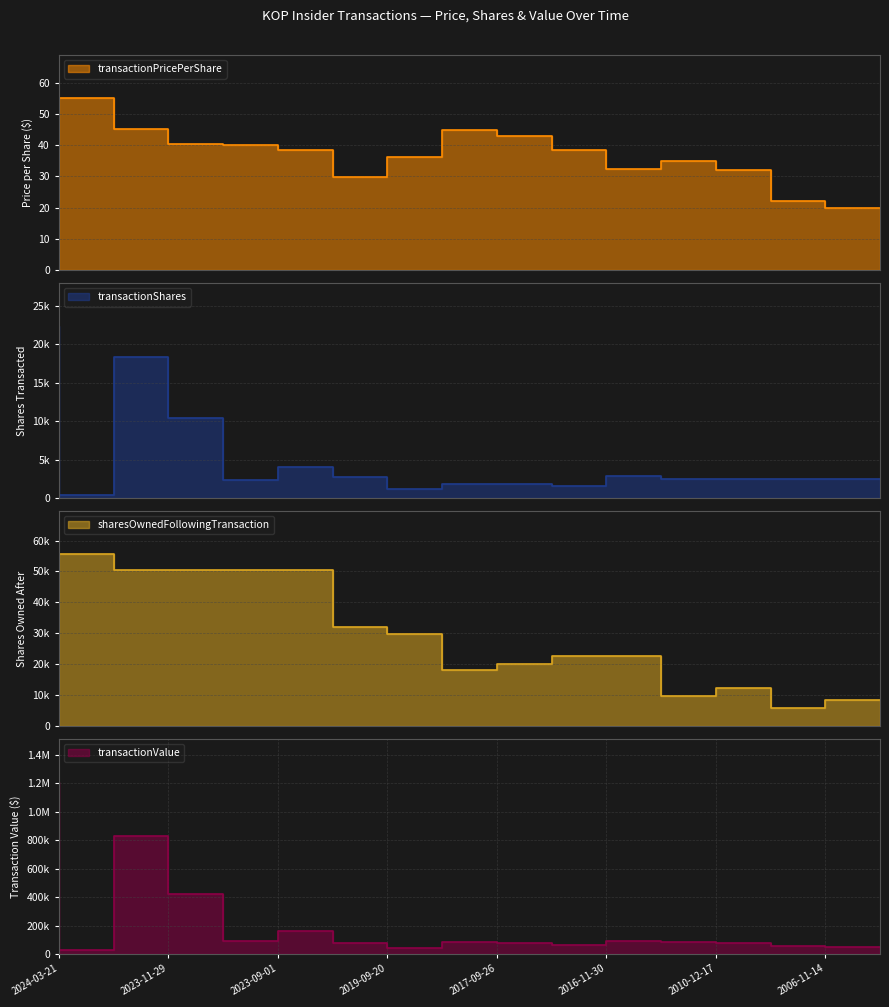

In transactionPricePerShare, how many points are lower than both neighbors (excluding endpoints)?

2